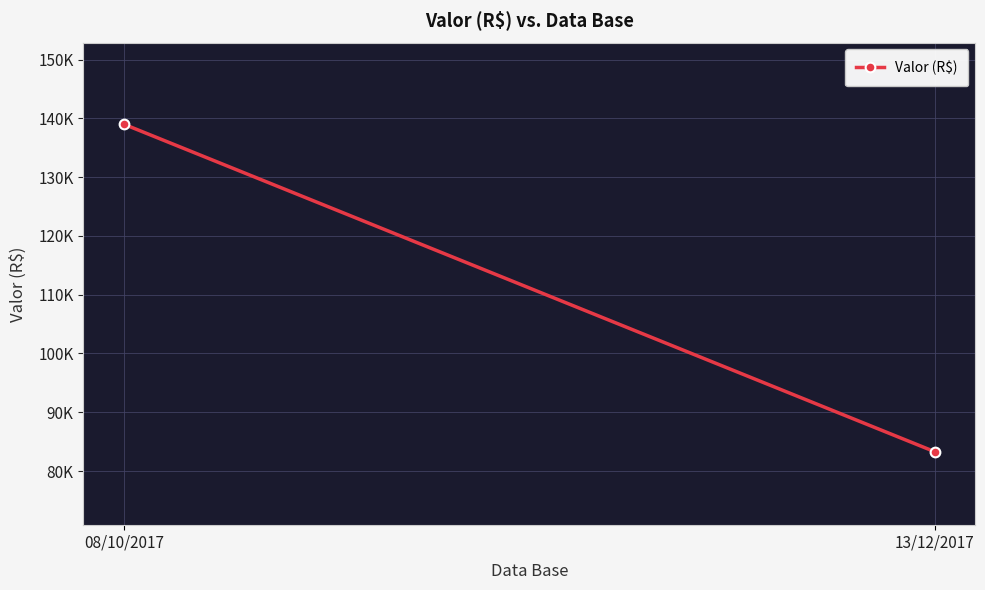

What position from the right is 13/12/2017?

1